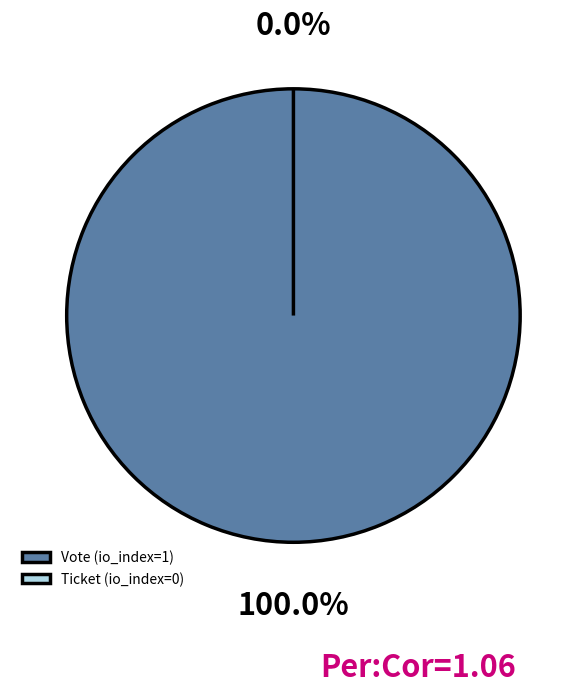

To the nearest percent, what is the difference between the largest and smallest slice percentages?

100%